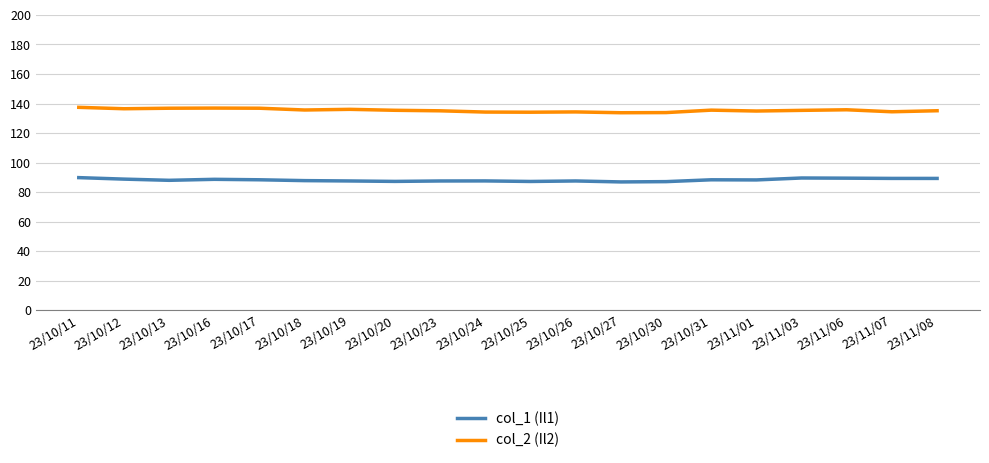

What position from the left is 23/10/25?

11